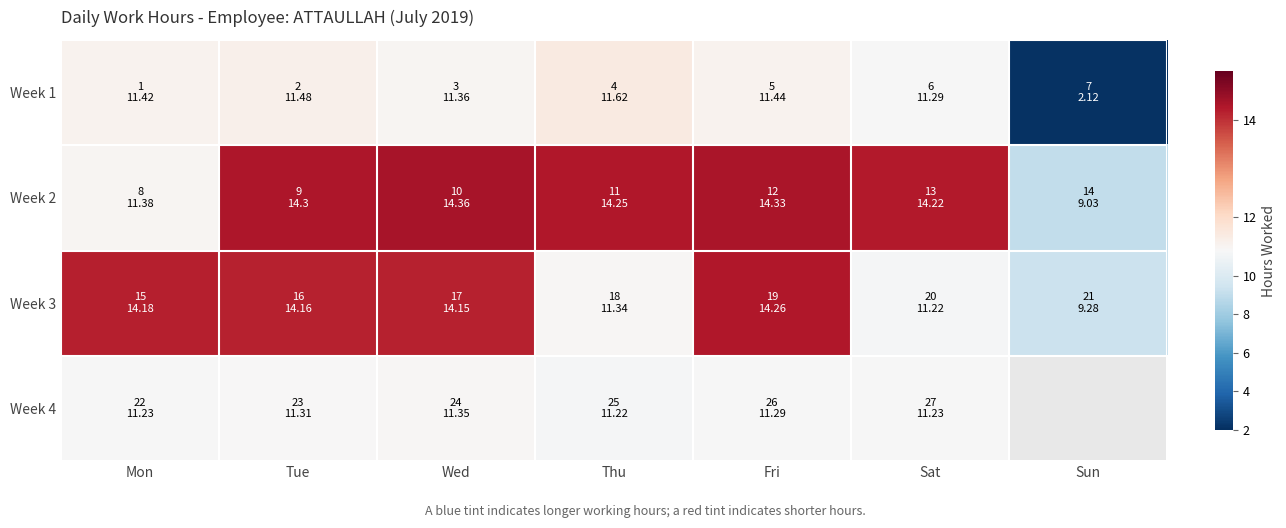

What is the difference between the second highest and second lowest values in the Week 3 series?

3.0